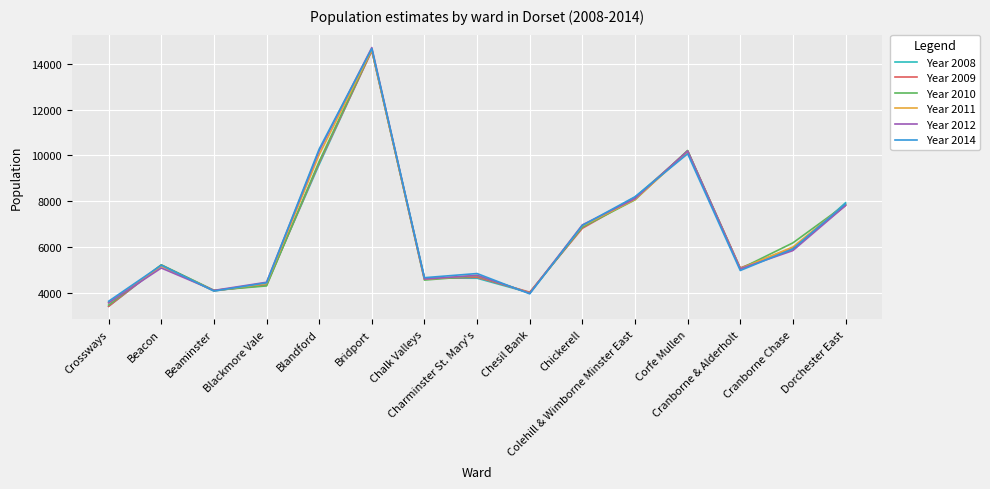

Which series has the widest spread of values?

Year 2008